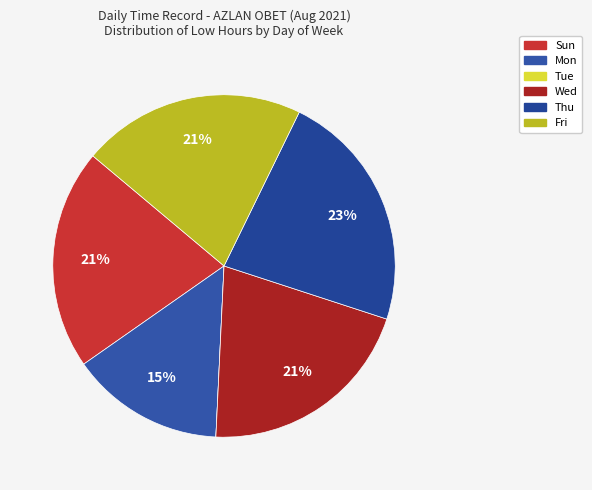

To the nearest percent, what is the combined percentage of Sun and Tue?

21%